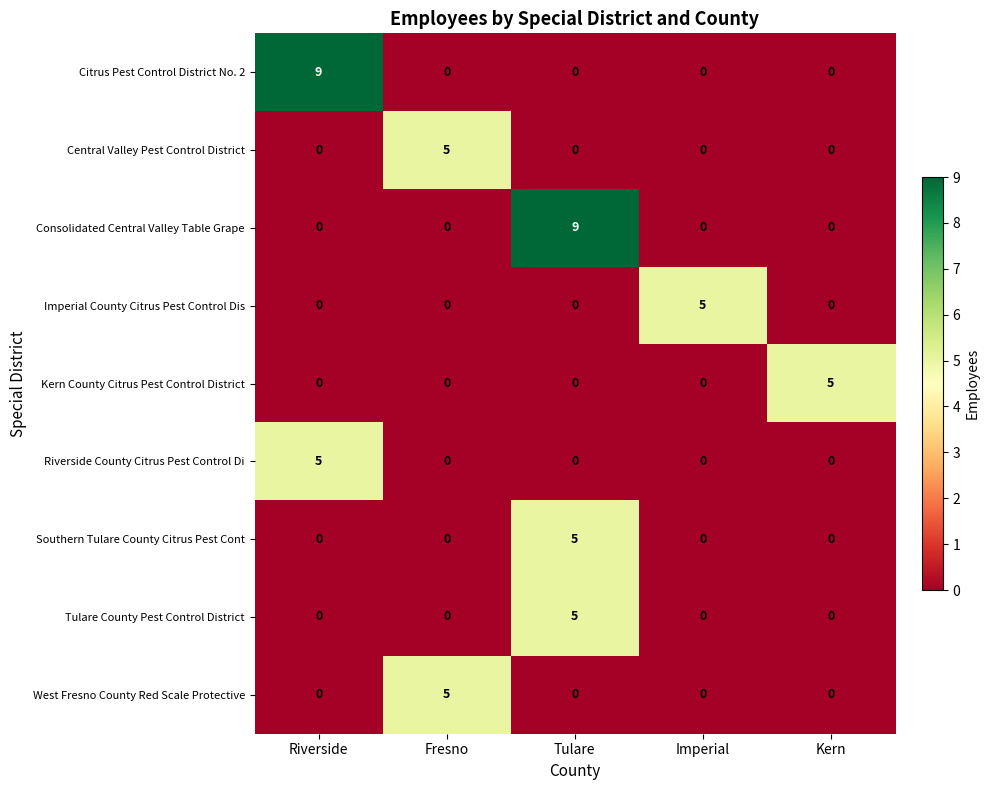

True or false: Southern Tulare County Citrus Pest Cont has a value of 8 at Tulare.

False